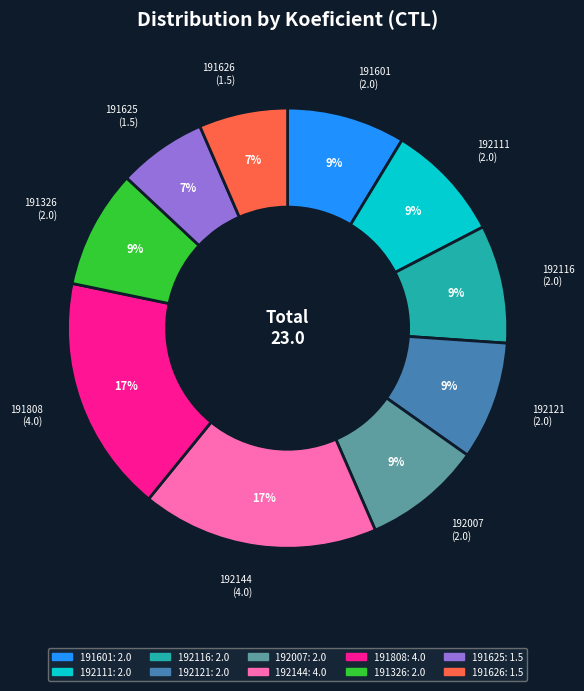

Does 191625 account for over 50% of the chart?

No